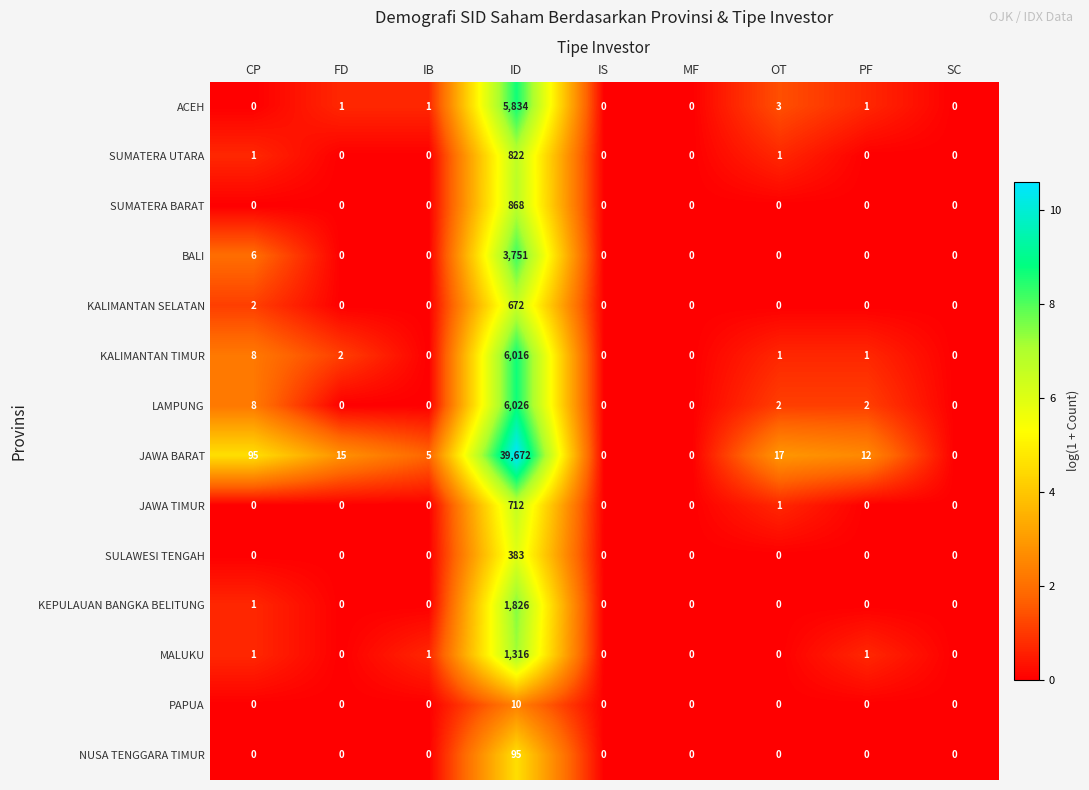

What is the average value of the KALIMANTAN SELATAN series?

75